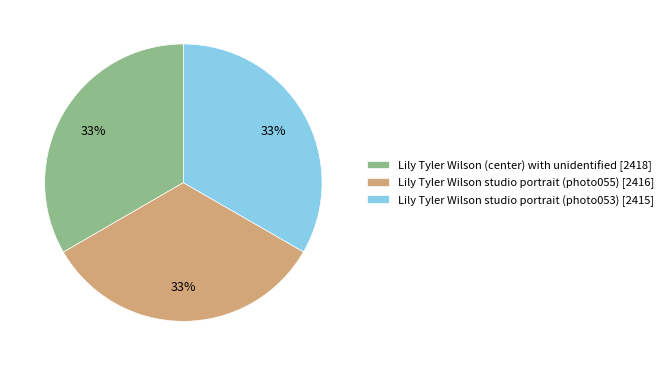

To the nearest percent, what is the average slice percentage?

33%